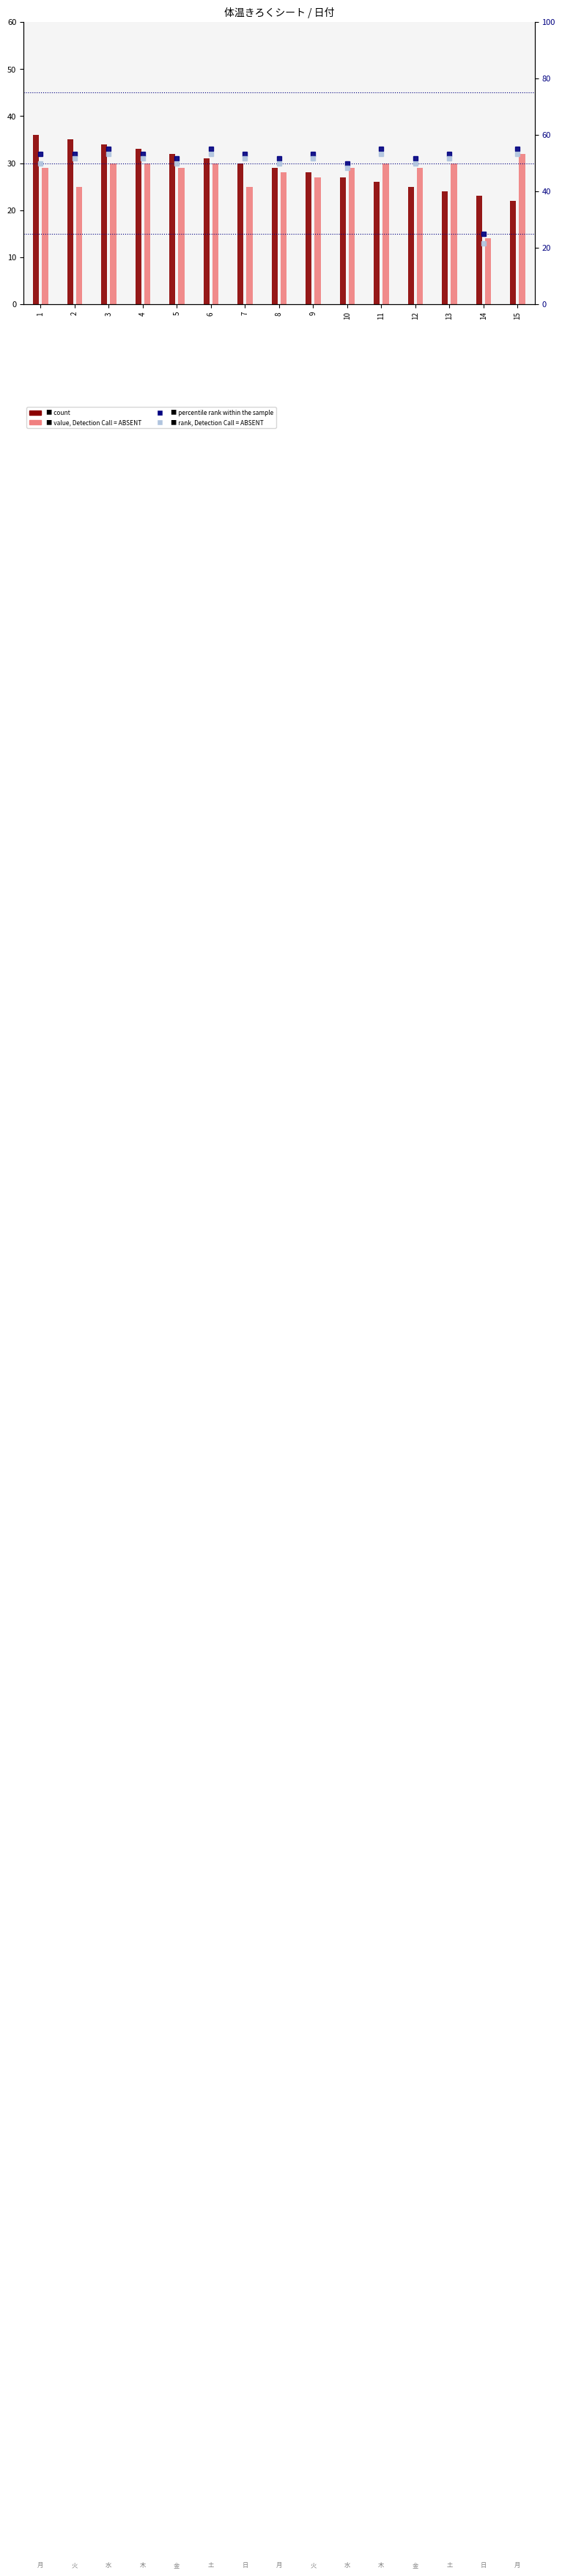

Which series has the largest total across all categories?

percentile rank within the sample